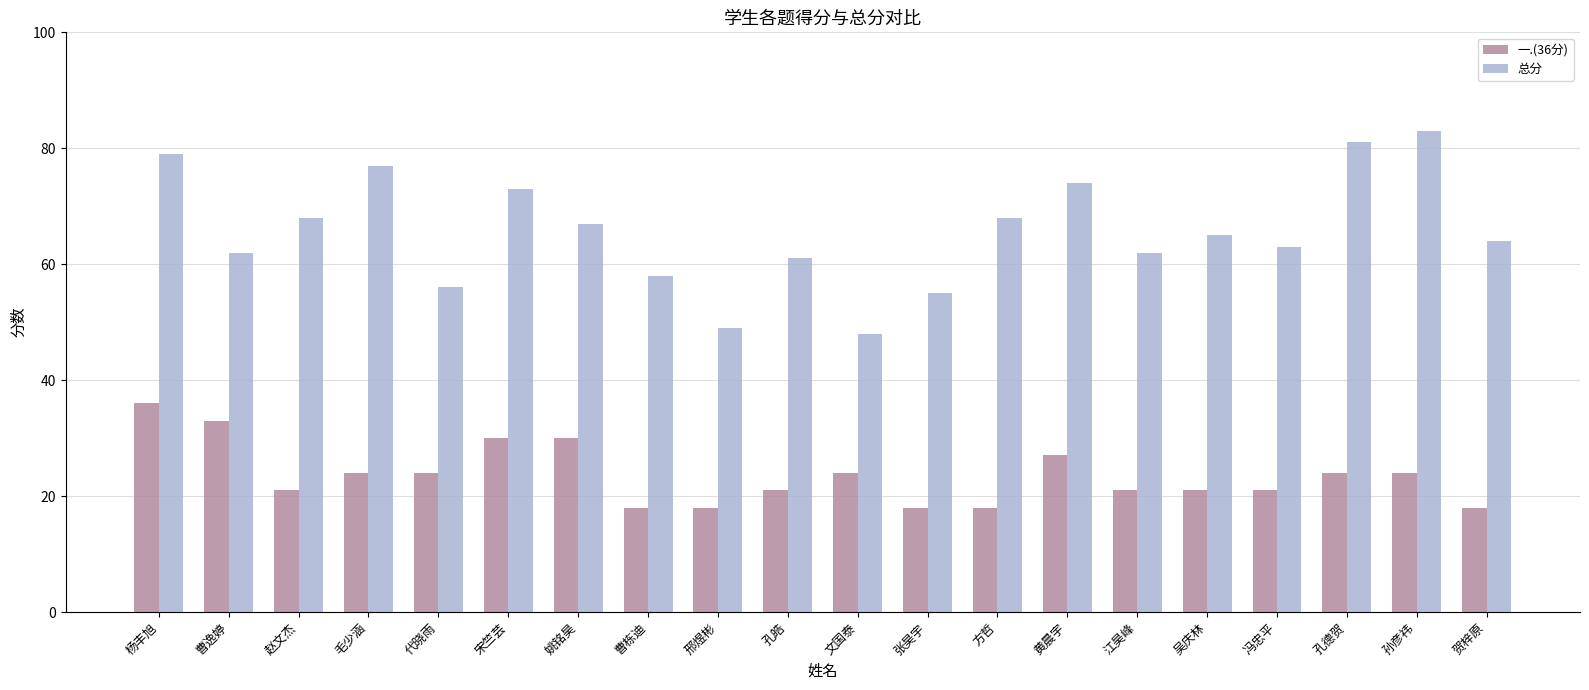

Count the number of categories in the chart.

20